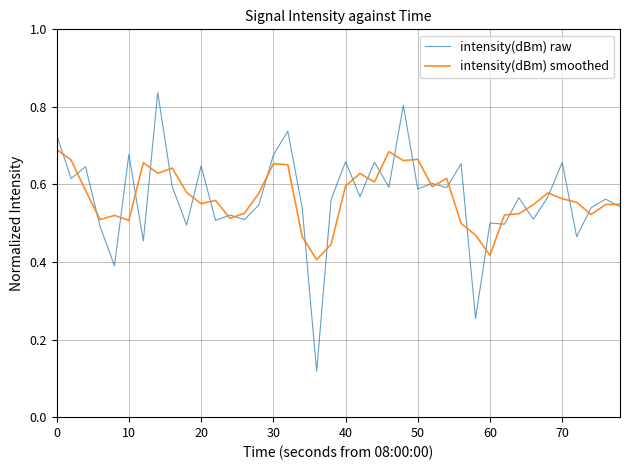

Reading left to right, transcribe all the data shown in this chart.

intensity raw: 0.7	0.6	0.6	0.5	0.4	0.7	0.5	0.8	0.6	0.5	0.6	0.5	0.5	0.5	0.5	0.7	0.7	0.5	0.1	0.6	0.7	0.6	0.7	0.6	0.8	0.6	0.6	0.6	0.7	0.3	0.5	0.5	0.6	0.5	0.6	0.7	0.5	0.5	0.6	0.5
intensity smoothed: 0.7	0.7	0.6	0.5	0.5	0.5	0.7	0.6	0.6	0.6	0.6	0.6	0.5	0.5	0.6	0.7	0.7	0.5	0.4	0.4	0.6	0.6	0.6	0.7	0.7	0.7	0.6	0.6	0.5	0.5	0.4	0.5	0.5	0.5	0.6	0.6	0.6	0.5	0.5	0.5